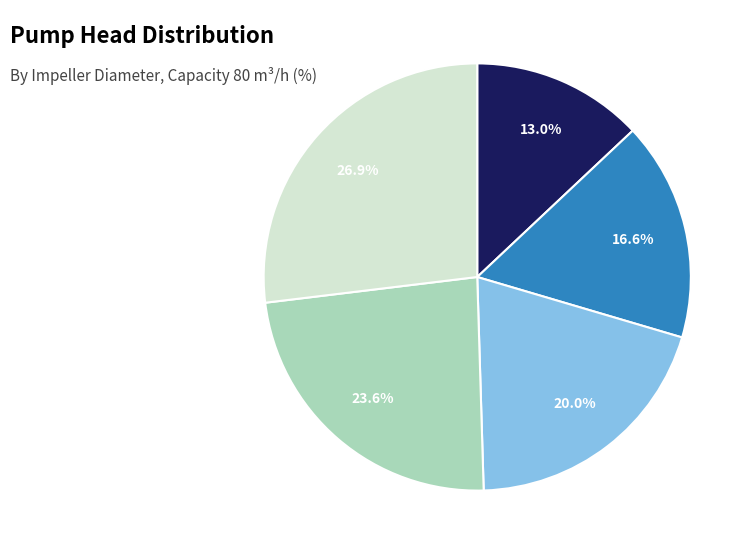

Does any single category account for the majority?

No